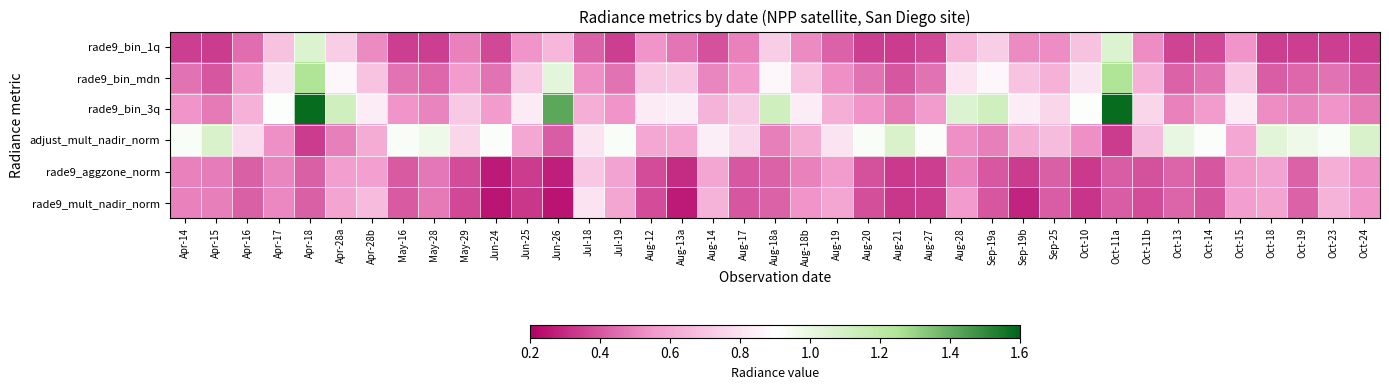

Reading left to right, list all the values displayed in this chart.

rade9_bin_1q: Apr-14=0.3	Apr-15=0.3	Apr-16=0.5	Apr-17=0.7	Apr-18=1.1	Apr-28a=0.7	Apr-28b=0.5	May-16=0.3	May-28=0.3	May-29=0.5	Jun-24=0.4	Jun-25=0.5	Jun-26=0.7	Jul-18=0.4	Jul-19=0.3	Aug-12=0.5	Aug-13a=0.5	Aug-14=0.4	Aug-17=0.5	Aug-18a=0.7	Aug-18b=0.5	Aug-19=0.4	Aug-20=0.3	Aug-21=0.3	Aug-27=0.4	Aug-28=0.7	Sep-19a=0.7	Sep-19b=0.5	Sep-25=0.5	Oct-10=0.7	Oct-11a=1.1	Oct-11b=0.5	Oct-13=0.4	Oct-14=0.4	Oct-15=0.5	Oct-18=0.3	Oct-19=0.3	Oct-23=0.3	Oct-24=0.3
rade9_bin_mdn: Apr-14=0.5	Apr-15=0.4	Apr-16=0.6	Apr-17=0.8	Apr-18=1.3	Apr-28a=0.9	Apr-28b=0.7	May-16=0.5	May-28=0.4	May-29=0.6	Jun-24=0.5	Jun-25=0.7	Jun-26=1.0	Jul-18=0.5	Jul-19=0.5	Aug-12=0.7	Aug-13a=0.7	Aug-14=0.5	Aug-17=0.6	Aug-18a=0.9	Aug-18b=0.7	Aug-19=0.5	Aug-20=0.5	Aug-21=0.4	Aug-27=0.5	Aug-28=0.8	Sep-19a=0.9	Sep-19b=0.7	Sep-25=0.6	Oct-10=0.8	Oct-11a=1.3	Oct-11b=0.6	Oct-13=0.4	Oct-14=0.5	Oct-15=0.7	Oct-18=0.4	Oct-19=0.4	Oct-23=0.5	Oct-24=0.4
rade9_bin_3q: Apr-14=0.5	Apr-15=0.5	Apr-16=0.6	Apr-17=0.9	Apr-18=1.6	Apr-28a=1.1	Apr-28b=0.8	May-16=0.5	May-28=0.5	May-29=0.7	Jun-24=0.6	Jun-25=0.8	Jun-26=1.4	Jul-18=0.6	Jul-19=0.5	Aug-12=0.8	Aug-13a=0.8	Aug-14=0.6	Aug-17=0.7	Aug-18a=1.1	Aug-18b=0.8	Aug-19=0.6	Aug-20=0.5	Aug-21=0.5	Aug-27=0.6	Aug-28=1.1	Sep-19a=1.1	Sep-19b=0.8	Sep-25=0.8	Oct-10=0.9	Oct-11a=1.6	Oct-11b=0.8	Oct-13=0.5	Oct-14=0.6	Oct-15=0.8	Oct-18=0.5	Oct-19=0.5	Oct-23=0.5	Oct-24=0.5
adjust_mult_nadir_norm: Apr-14=0.9	Apr-15=1.1	Apr-16=0.8	Apr-17=0.5	Apr-18=0.3	Apr-28a=0.5	Apr-28b=0.6	May-16=0.9	May-28=1.0	May-29=0.8	Jun-24=0.9	Jun-25=0.6	Jun-26=0.4	Jul-18=0.8	Jul-19=0.9	Aug-12=0.6	Aug-13a=0.6	Aug-14=0.8	Aug-17=0.8	Aug-18a=0.5	Aug-18b=0.6	Aug-19=0.8	Aug-20=0.9	Aug-21=1.1	Aug-27=0.9	Aug-28=0.5	Sep-19a=0.5	Sep-19b=0.6	Sep-25=0.7	Oct-10=0.5	Oct-11a=0.3	Oct-11b=0.7	Oct-13=1.0	Oct-14=0.9	Oct-15=0.6	Oct-18=1.0	Oct-19=1.0	Oct-23=0.9	Oct-24=1.1
rade9_aggzone_norm: Apr-14=0.5	Apr-15=0.5	Apr-16=0.4	Apr-17=0.5	Apr-18=0.4	Apr-28a=0.6	Apr-28b=0.6	May-16=0.4	May-28=0.5	May-29=0.4	Jun-24=0.3	Jun-25=0.3	Jun-26=0.3	Jul-18=0.7	Jul-19=0.6	Aug-12=0.4	Aug-13a=0.3	Aug-14=0.6	Aug-17=0.4	Aug-18a=0.4	Aug-18b=0.5	Aug-19=0.6	Aug-20=0.4	Aug-21=0.3	Aug-27=0.3	Aug-28=0.5	Sep-19a=0.4	Sep-19b=0.3	Sep-25=0.4	Oct-10=0.3	Oct-11a=0.4	Oct-11b=0.4	Oct-13=0.4	Oct-14=0.4	Oct-15=0.6	Oct-18=0.6	Oct-19=0.4	Oct-23=0.6	Oct-24=0.5
rade9_mult_nadir_norm: Apr-14=0.5	Apr-15=0.5	Apr-16=0.4	Apr-17=0.5	Apr-18=0.4	Apr-28a=0.6	Apr-28b=0.7	May-16=0.4	May-28=0.5	May-29=0.4	Jun-24=0.3	Jun-25=0.3	Jun-26=0.2	Jul-18=0.8	Jul-19=0.6	Aug-12=0.4	Aug-13a=0.3	Aug-14=0.6	Aug-17=0.4	Aug-18a=0.4	Aug-18b=0.5	Aug-19=0.6	Aug-20=0.4	Aug-21=0.3	Aug-27=0.3	Aug-28=0.6	Sep-19a=0.4	Sep-19b=0.3	Sep-25=0.4	Oct-10=0.3	Oct-11a=0.4	Oct-11b=0.4	Oct-13=0.4	Oct-14=0.4	Oct-15=0.6	Oct-18=0.6	Oct-19=0.4	Oct-23=0.6	Oct-24=0.5